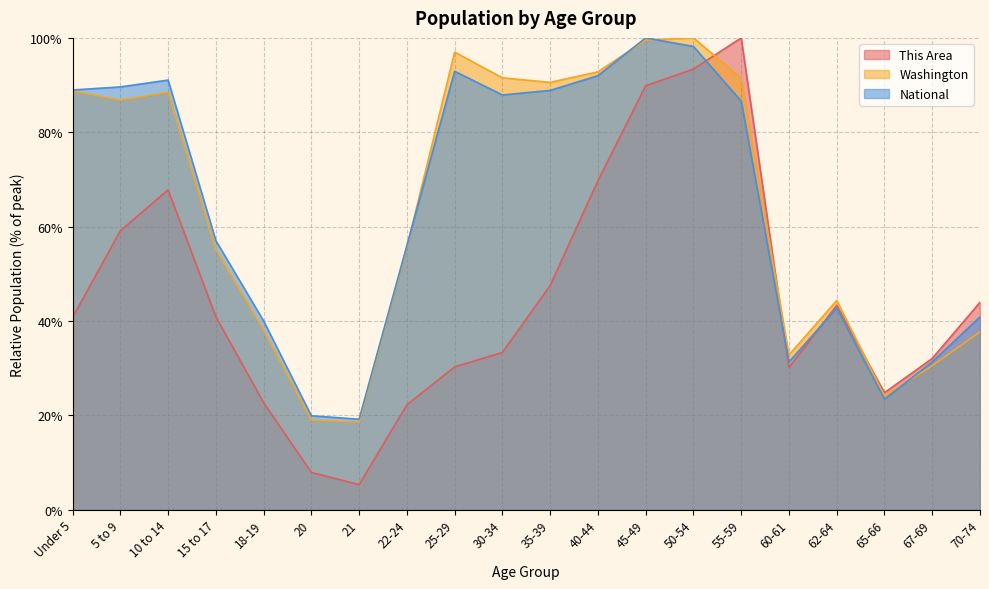

What is the difference between the second highest and second lowest values in the National series?

78.3